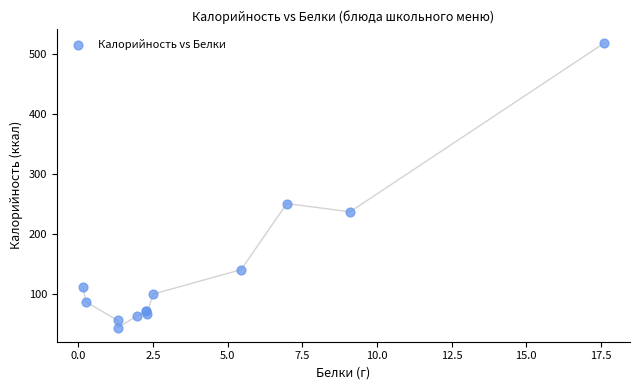

What Y value in the scatter plot is closest to 280?

250.2